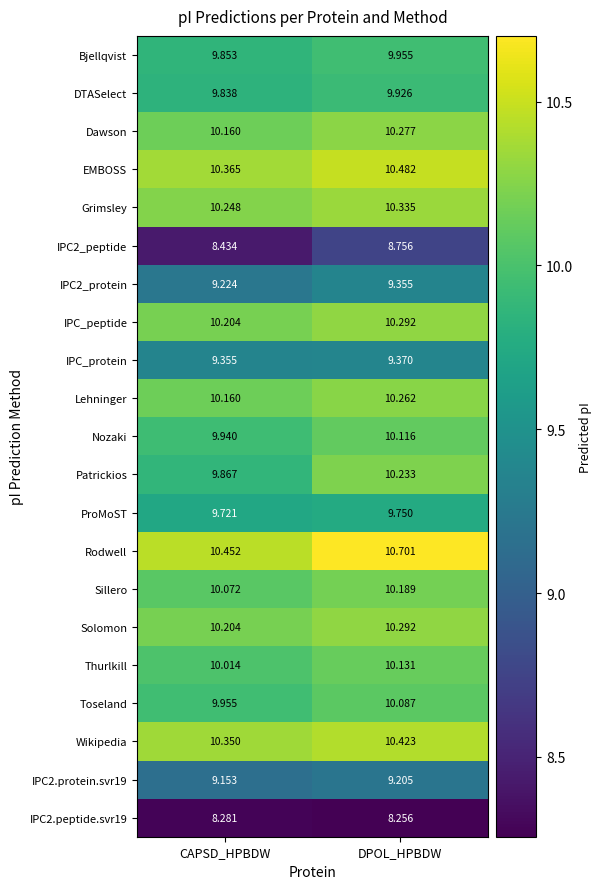

Which series has the largest range (max minus min)?

Patrickios